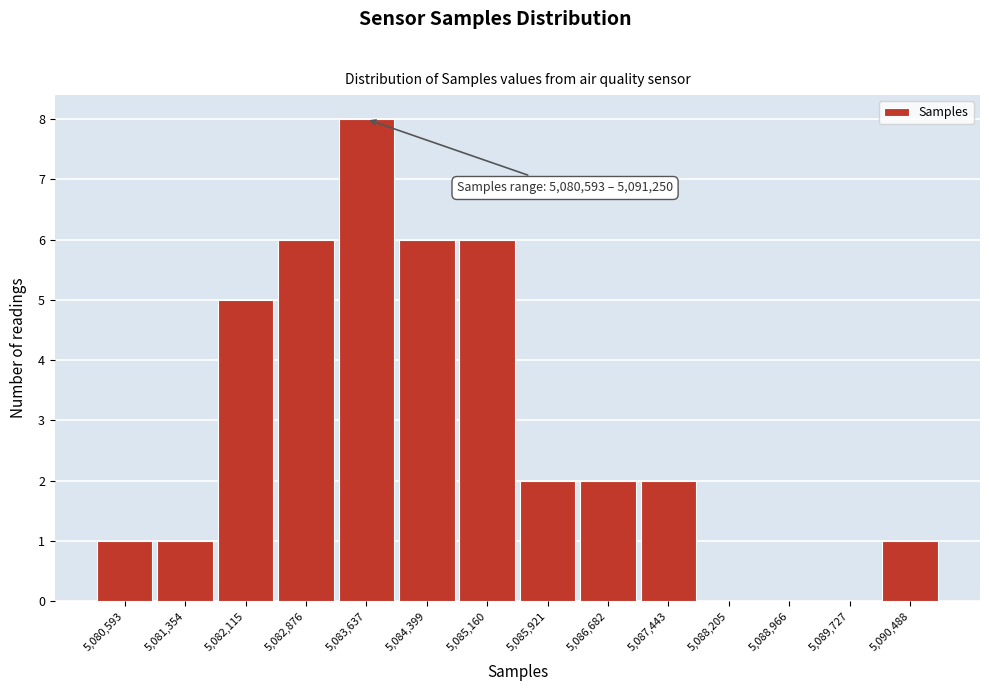

Reading left to right, what are all the values shown in this chart?

5,080,593=1	5,081,354=1	5,082,115=5	5,082,876=6	5,083,637=8	5,084,399=6	5,085,160=6	5,085,921=2	5,086,682=2	5,087,443=2	5,088,205=0	5,088,966=0	5,089,727=0	5,090,488=1